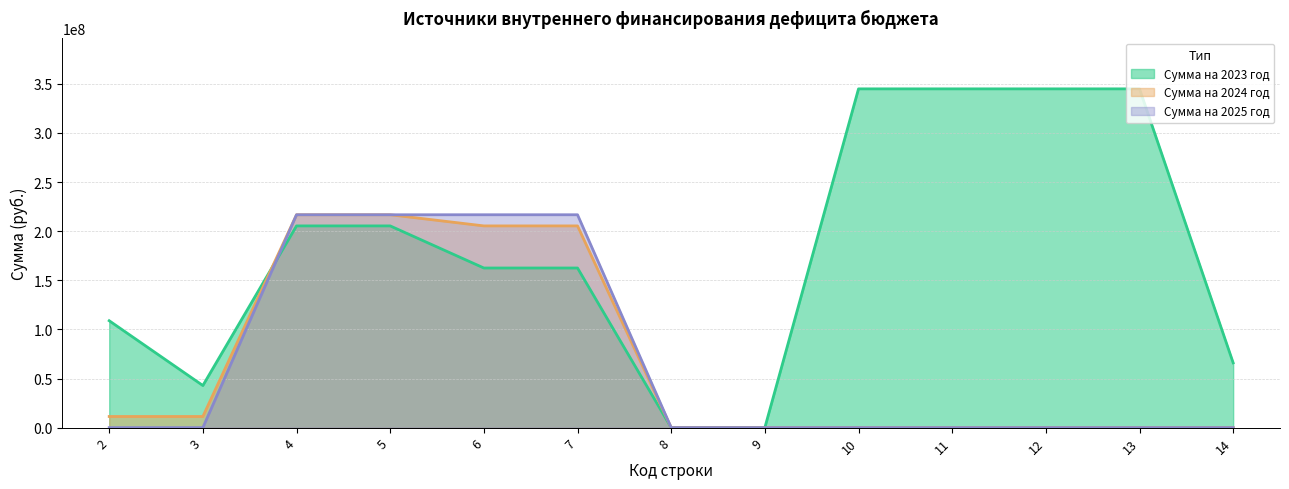

What is the difference between the highest and lowest values at 7?

54208498.5